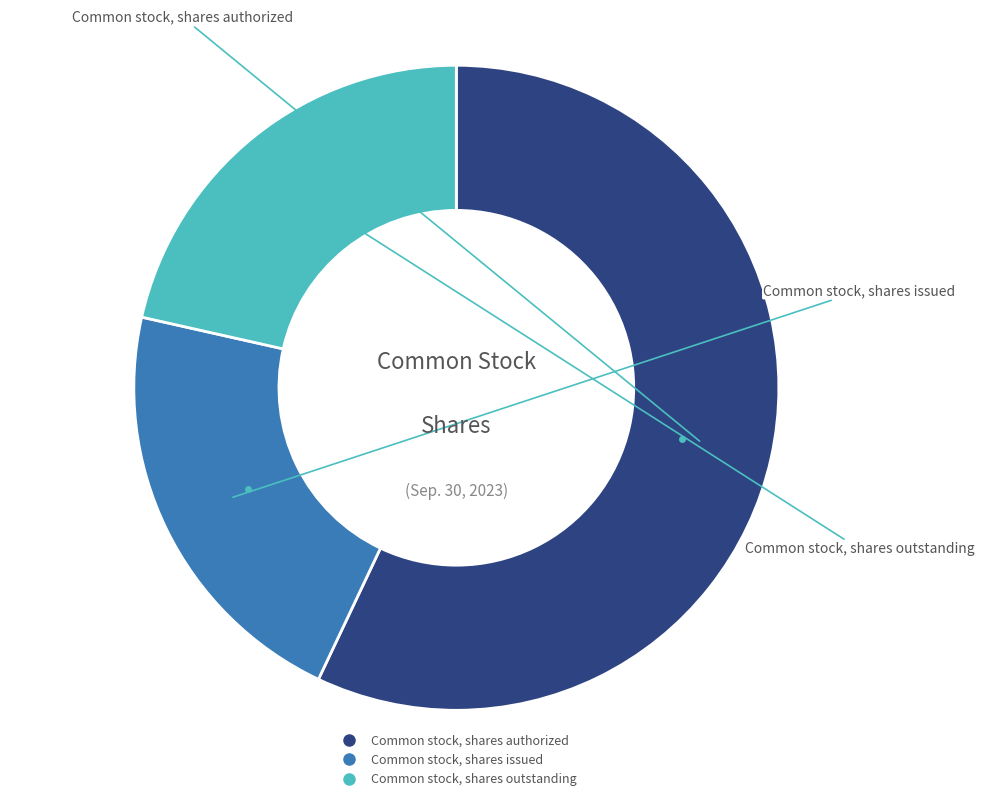

Count the number of slices in the pie.

3